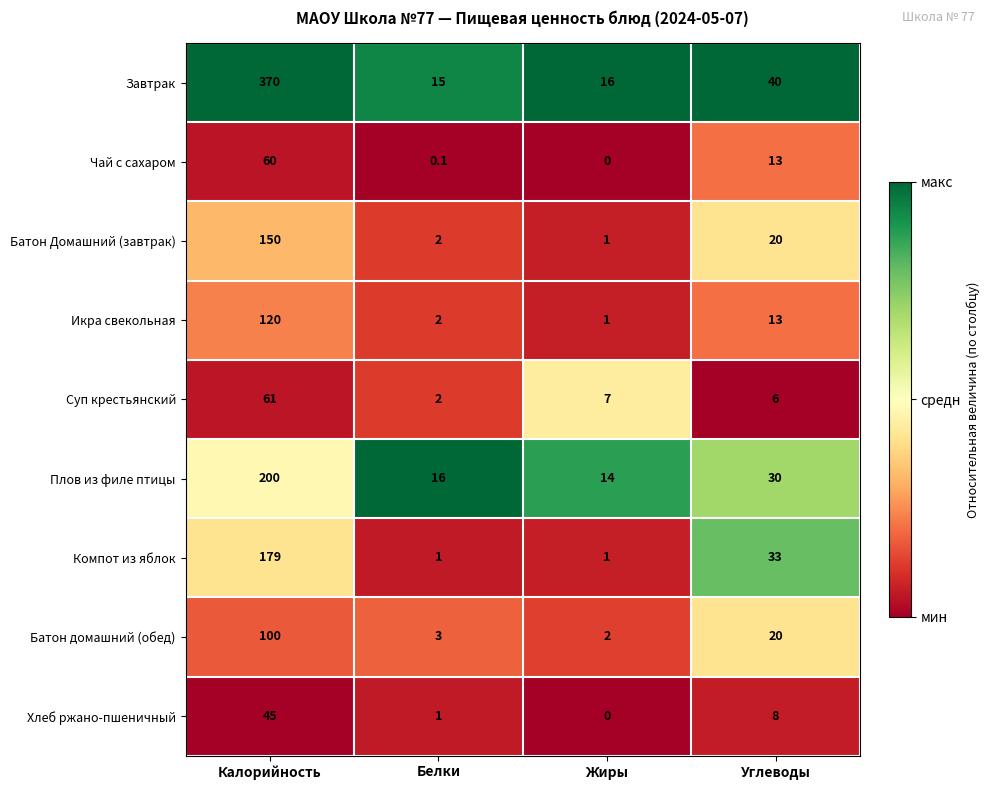

Rank the categories by Хлеб ржано-пшеничный value from lowest to highest.

Жиры, Белки, Углеводы, Калорийность